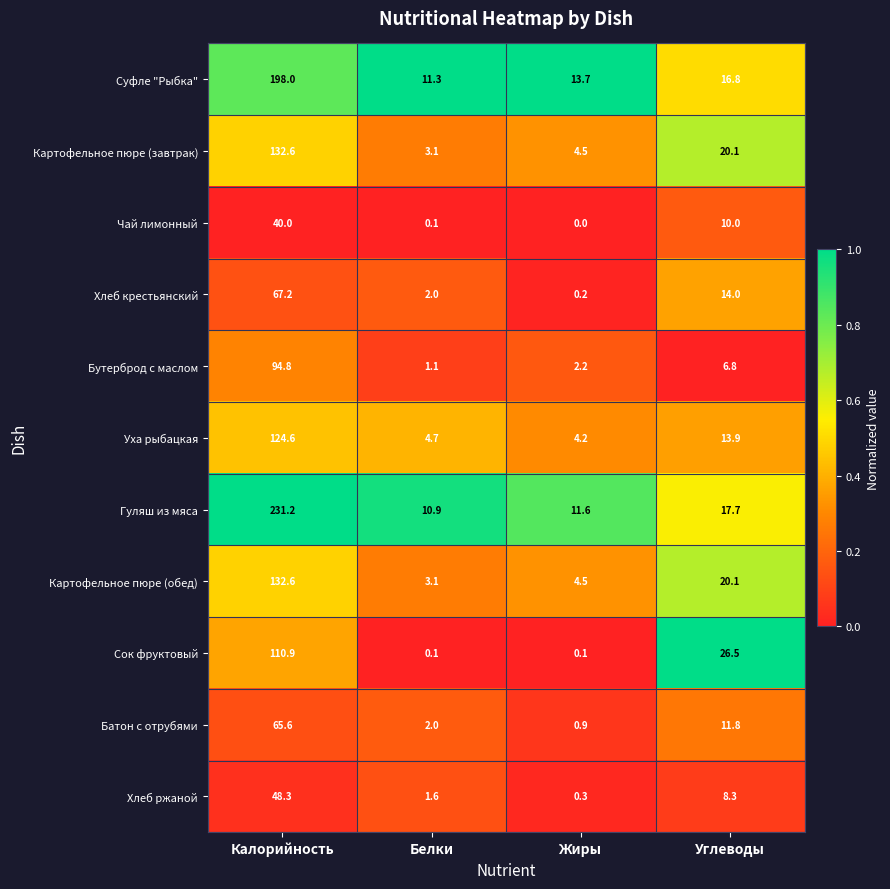

Which series has the widest spread of values?

Гуляш из мяса